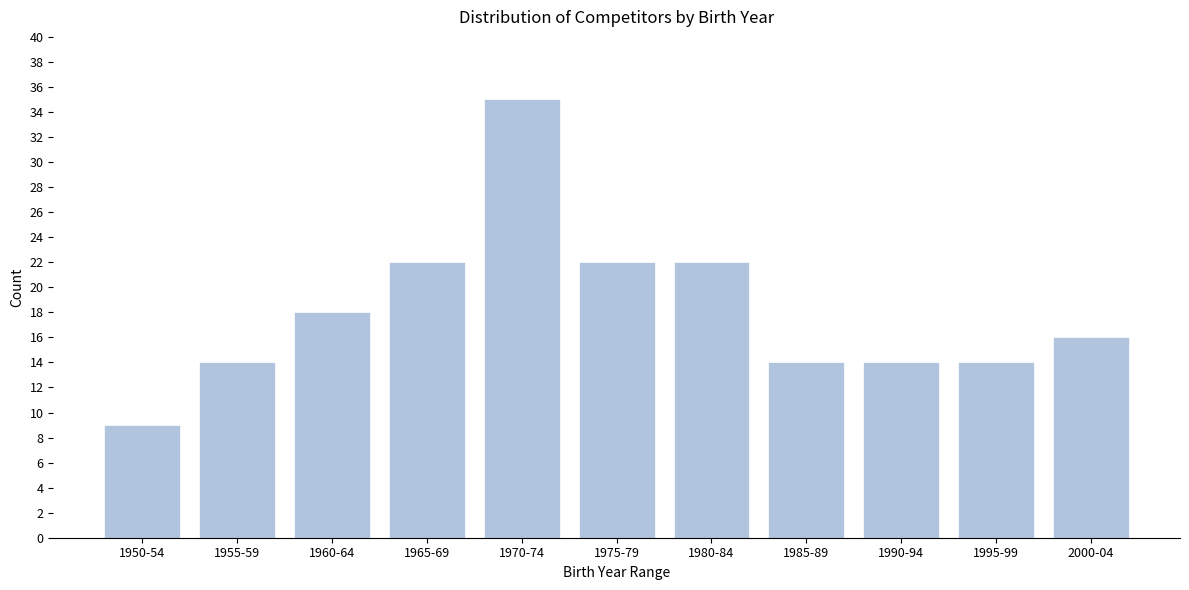

Reading right to left, extract all data points from this chart.

2000-04=16	1995-99=14	1990-94=14	1985-89=14	1980-84=22	1975-79=22	1970-74=35	1965-69=22	1960-64=18	1955-59=14	1950-54=9